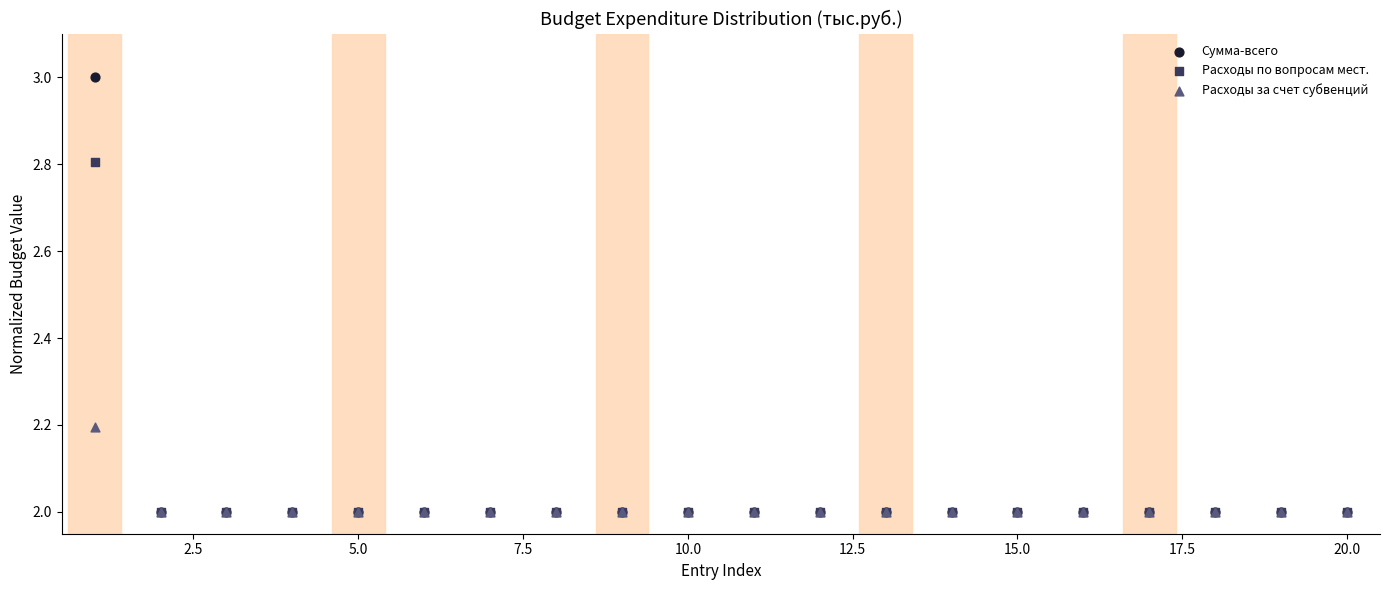

What are all the series names shown in the legend?

Сумма-всего, Расходы по вопросам мест., Расходы за счет субвенций